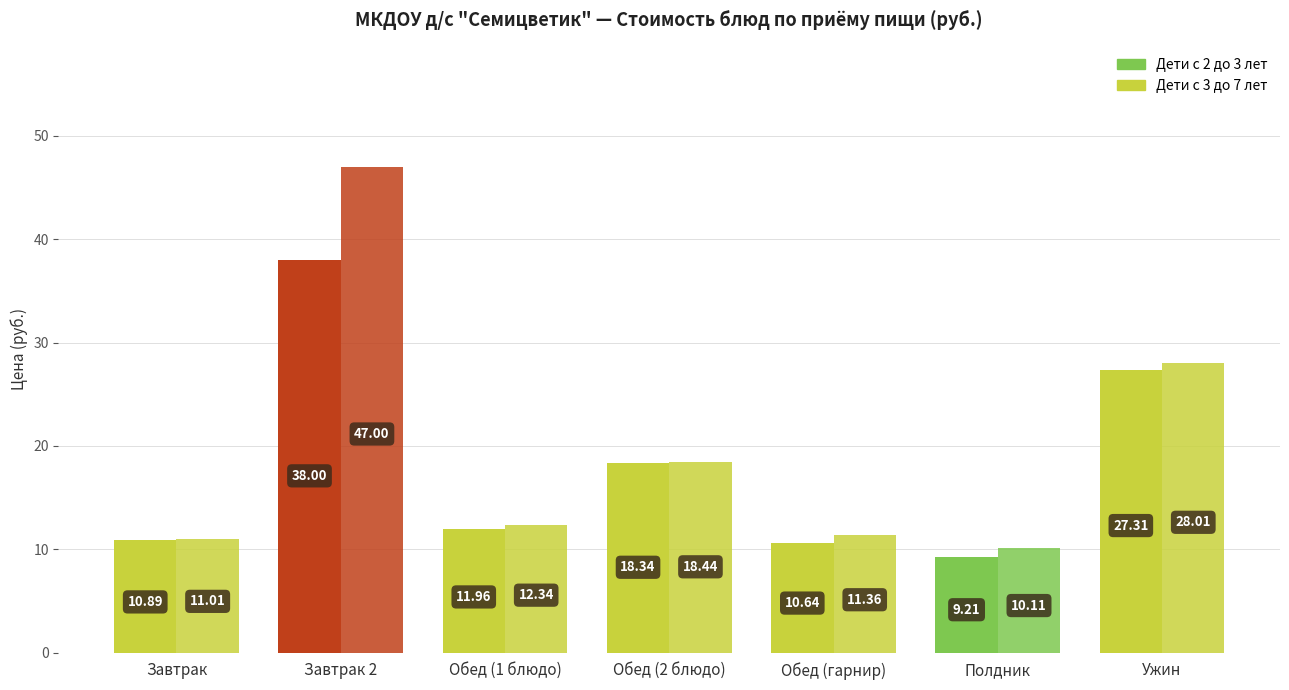

At which label does Дети с 2 до 3 лет first exceed 11?

Завтрак 2